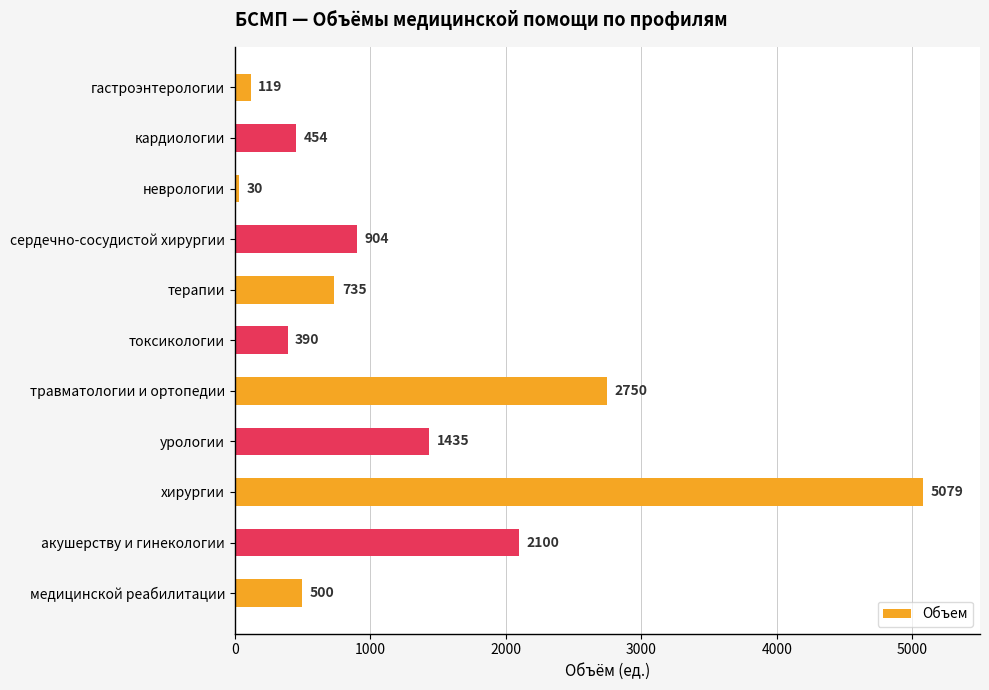

List the labels in order of value, smallest first.

неврологии, гастроэнтерологии, токсикологии, кардиологии, медицинской реабилитации, терапии, сердечно-сосудистой хирургии, урологии, акушерству и гинекологии, травматологии и ортопедии, хирургии